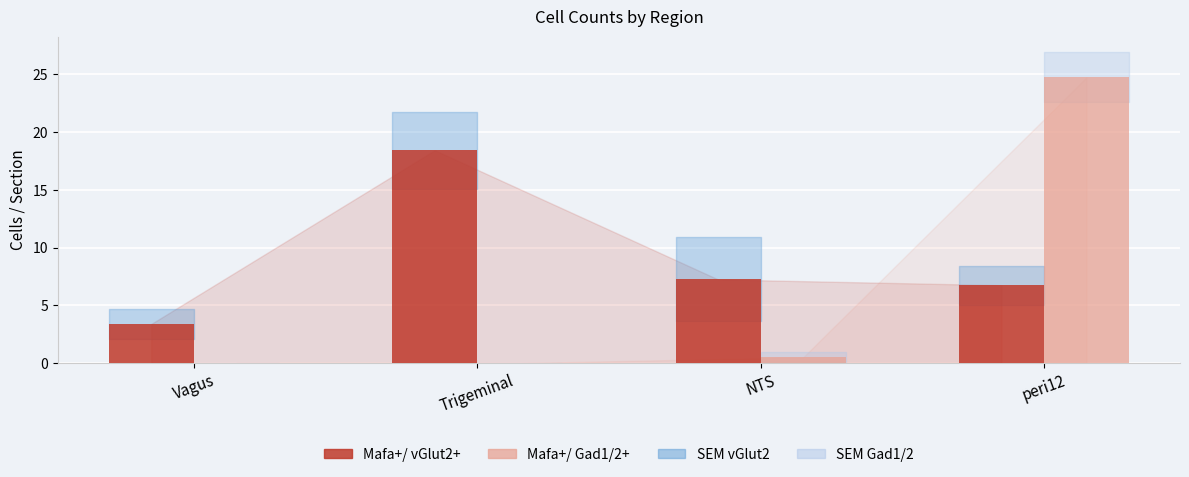

The Mafa+/ vGlut2+ series shows 2.7 at NTS. True or false?

False